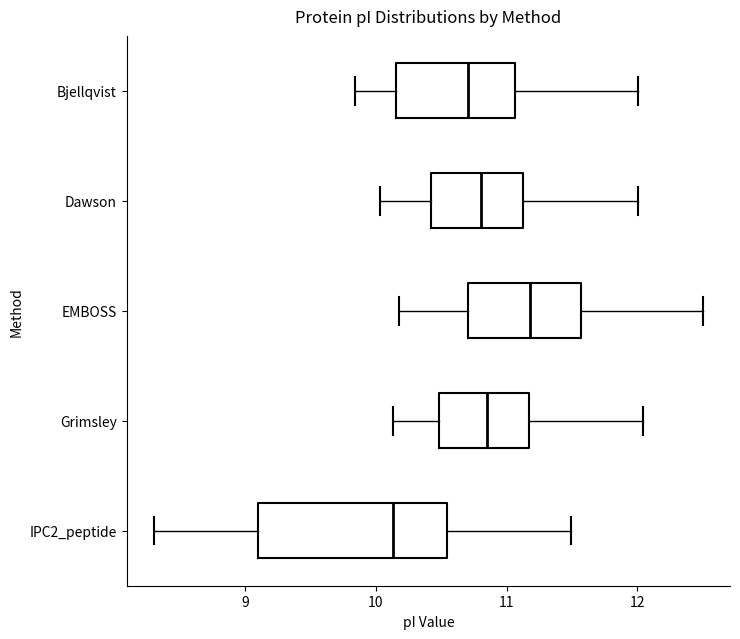

Reading bottom to top, transcribe this box plot: for each box, give where its median line is, the range the box spans, and where its two whiskers end, as read against the x-axis. The values are not printed on the chart, so give them approximately, as read against the axis.

IPC2_peptide: median 10.1, box 9.1 to 10.5, whiskers 8.3 to 11.5
Grimsley: median 10.9, box 10.5 to 11.2, whiskers 10.1 to 12.0
EMBOSS: median 11.2, box 10.7 to 11.6, whiskers 10.2 to 12.5
Dawson: median 10.8, box 10.4 to 11.1, whiskers 10.0 to 12.0
Bjellqvist: median 10.7, box 10.2 to 11.1, whiskers 9.8 to 12.0